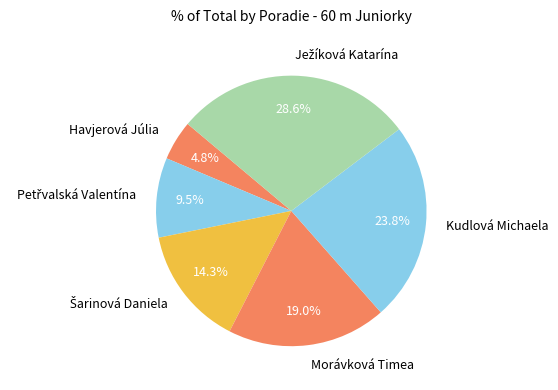

Which slice is the smallest?

Havjerová Júlia